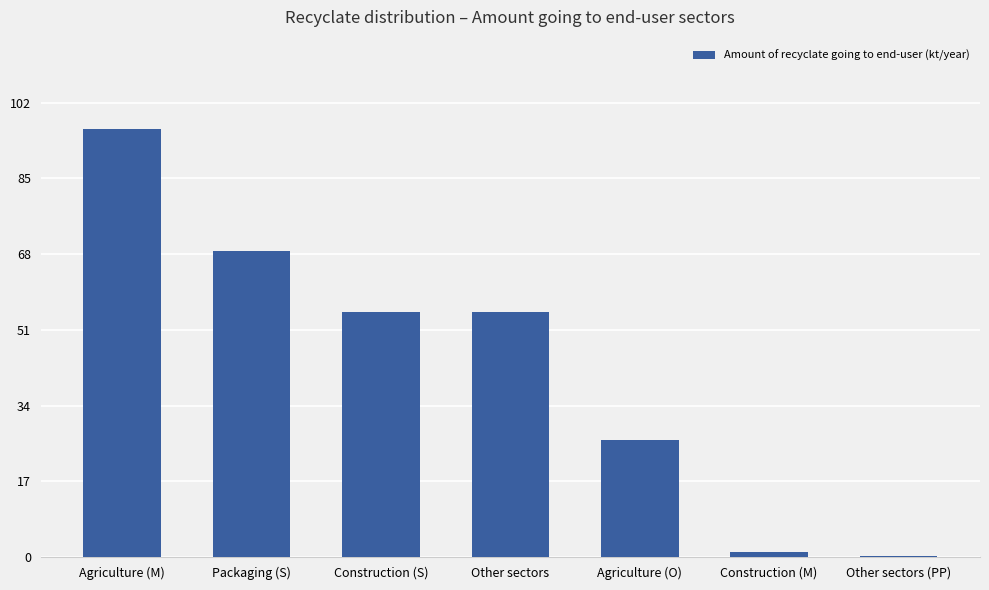

Is it true that the value at Construction (S) is 89.2?

False